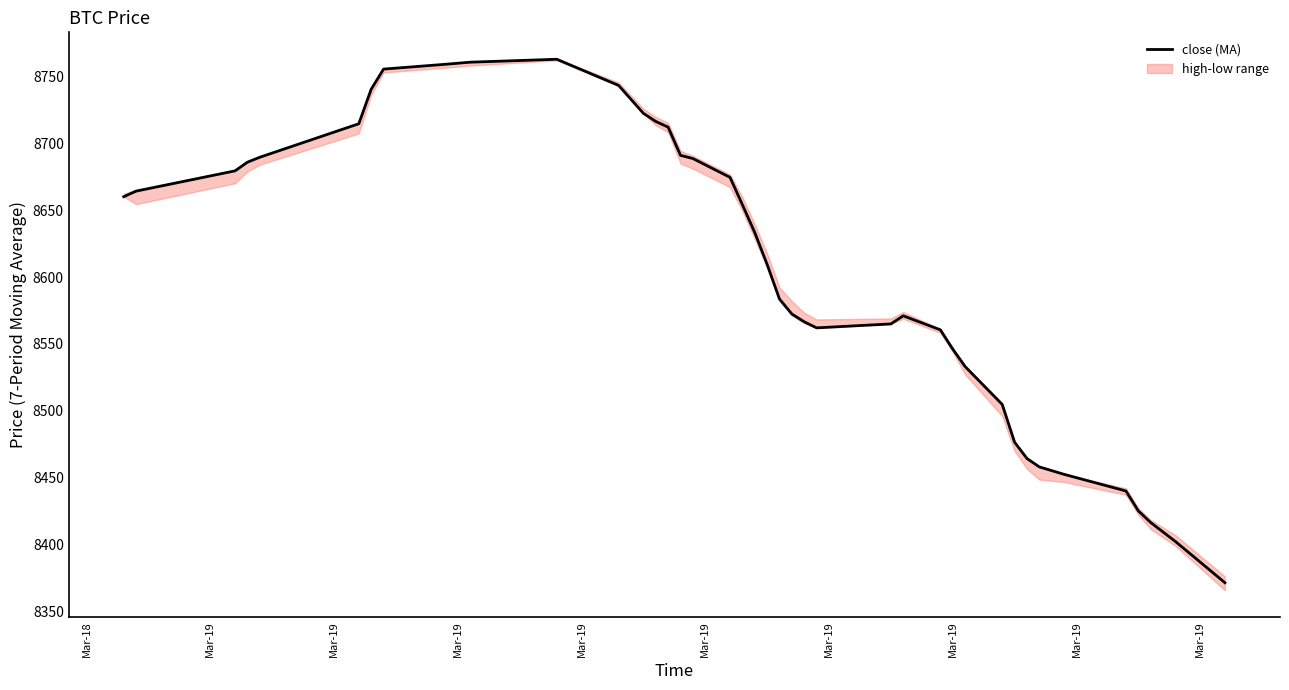

How many data points are less than 8633?

20